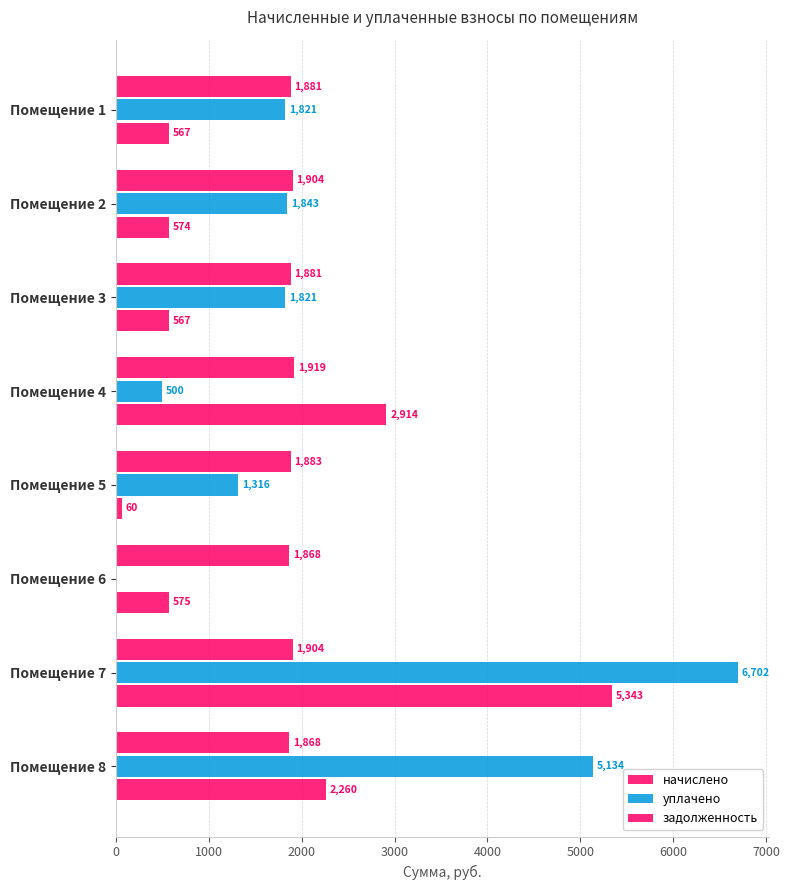

Rank the series by their maximum value, from lowest to highest.

начислено, задолженность, уплачено